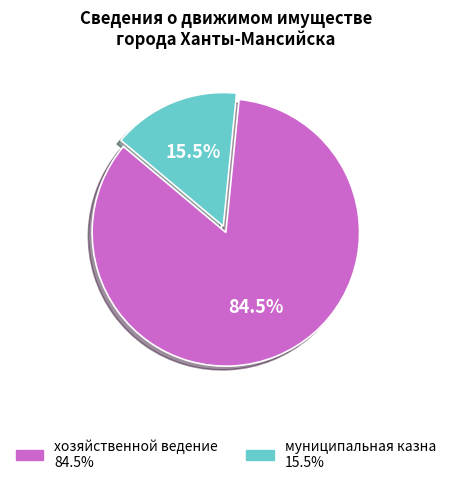

Which category has the smallest portion of the pie?

муниципальная казна